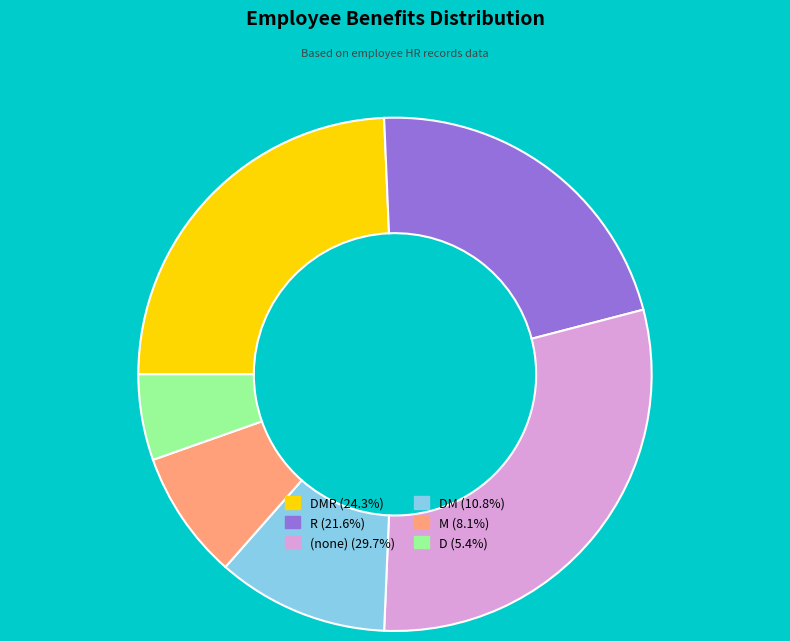

Count the number of slices in the pie.

6